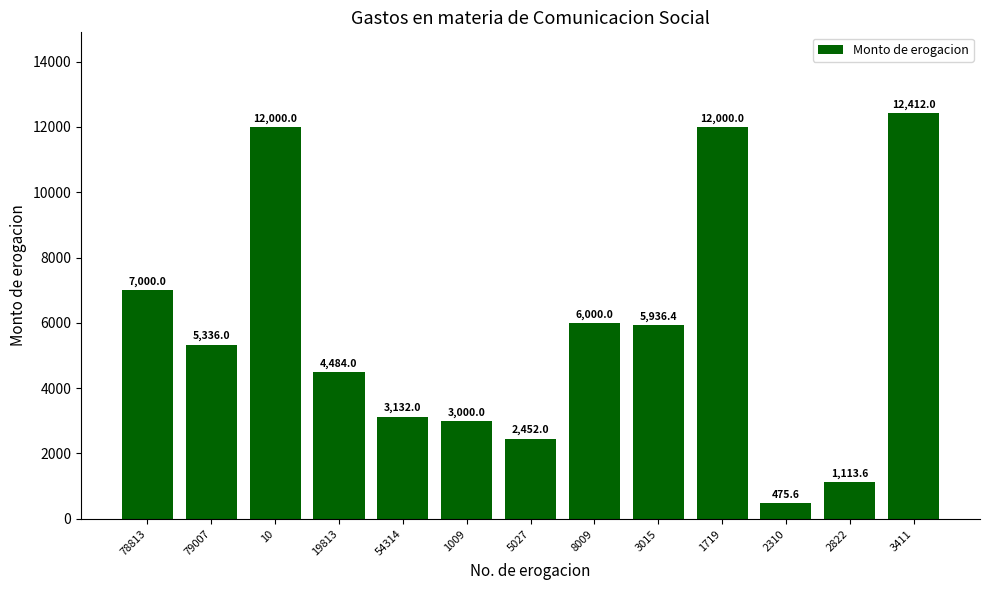

Reading right to left, transcribe all the data shown in this chart.

3411=12412.0	2822=1113.6	2310=475.6	1719=12000.0	3015=5936.4	8009=6000.0	5027=2452.0	1009=3000.0	54314=3132.0	19813=4484.0	10=12000.0	79007=5336.0	78813=7000.0